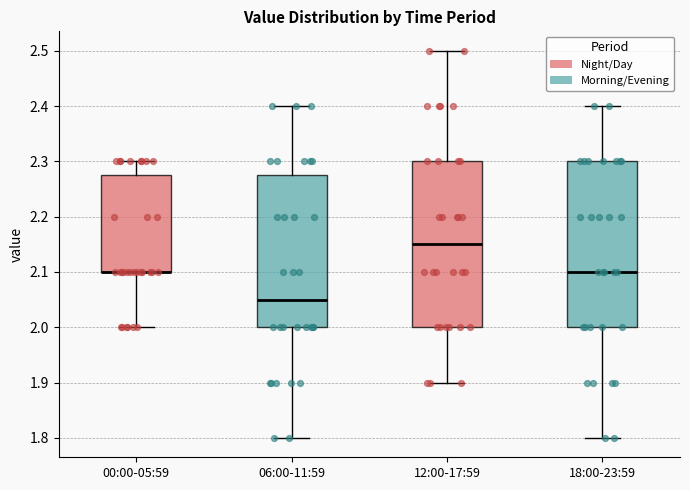

Reading left to right, transcribe this box plot: for each box, give where its median line is, the range the box spans, and where its two whiskers end, as read against the y-axis. The values are not printed on the chart, so give them approximately, as read against the axis.

00:00-05:59: median 2.10 (drawn on the box's lower edge), box 2.10 to 2.28, whiskers 2.00 to 2.30
06:00-11:59: median 2.05, box 2.00 to 2.28, whiskers 1.80 to 2.40
12:00-17:59: median 2.15, box 2.00 to 2.30, whiskers 1.90 to 2.50
18:00-23:59: median 2.10, box 2.00 to 2.30, whiskers 1.80 to 2.40